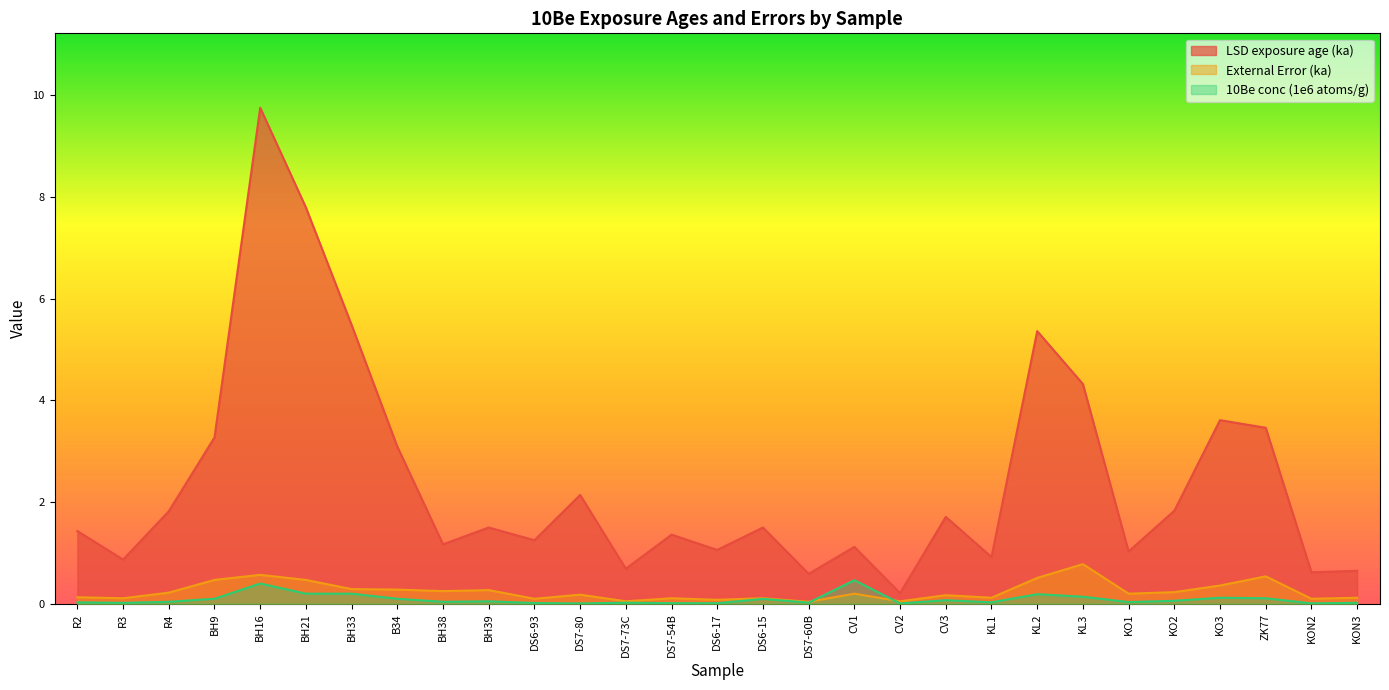

Does the chart have visible grid lines?

No